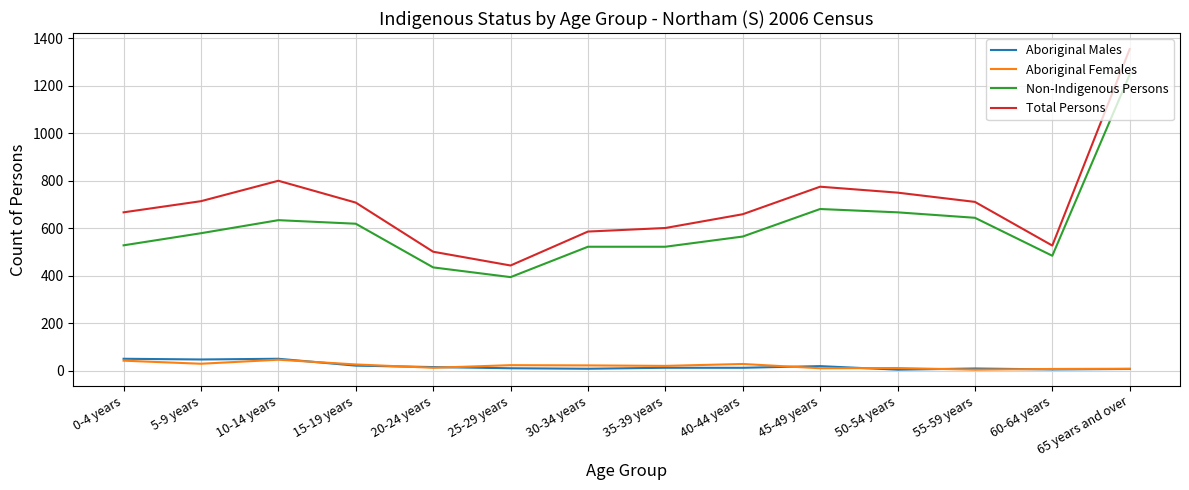

True or false: Aboriginal Females has a value of 42 at 0-4 years.

True